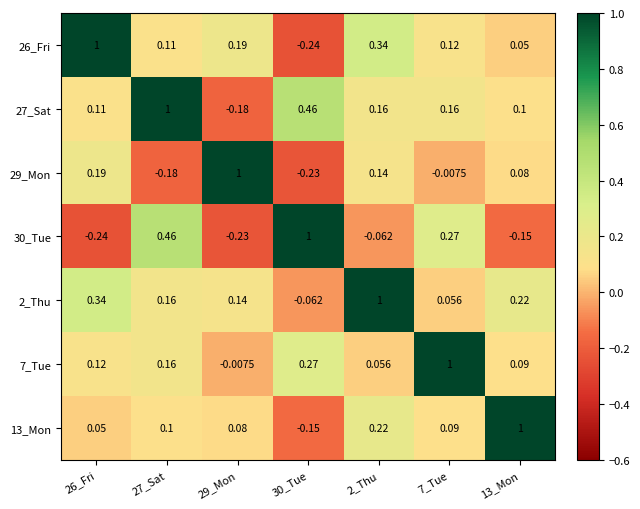

What is the total value across all series at 2_Thu?

1.9